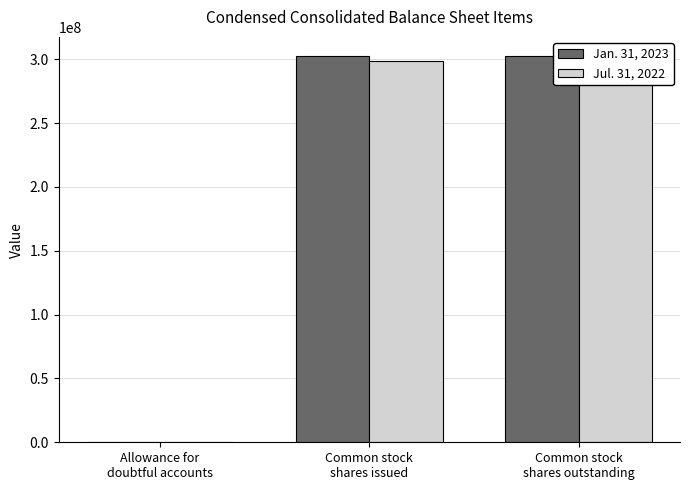

Which series has the largest total across all categories?

Jan. 31, 2023